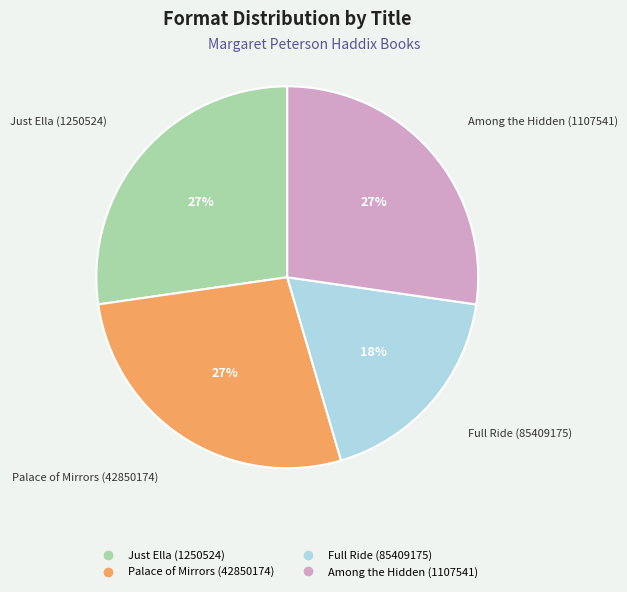

What percentage is the Full Ride (85409175) slice, to the nearest percent?

18%